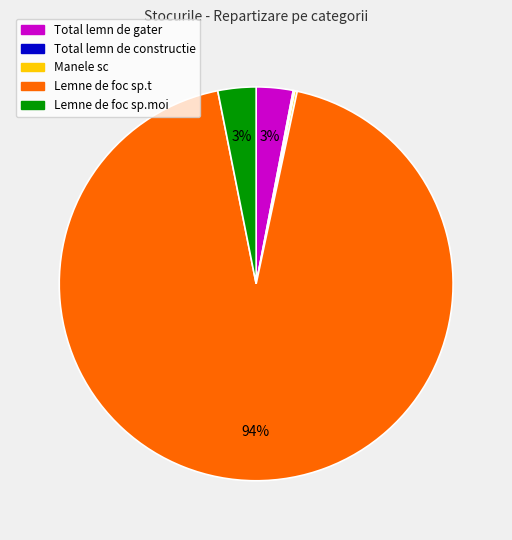

The Total lemn de gater slice represents 3% of the pie. True or false?

True